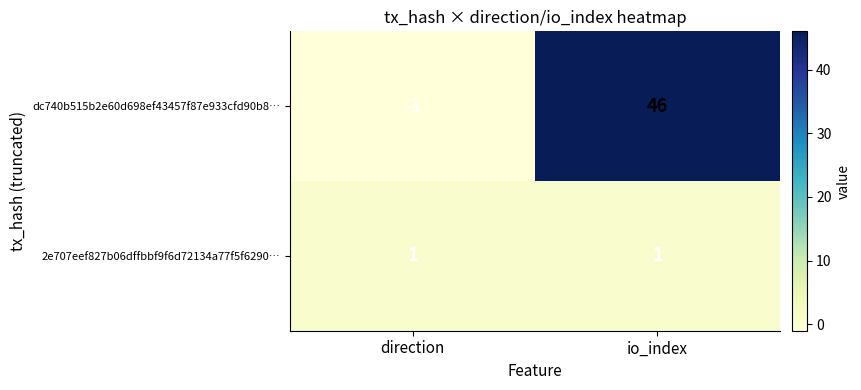

At which category does the chart reach its minimum across all series?

direction